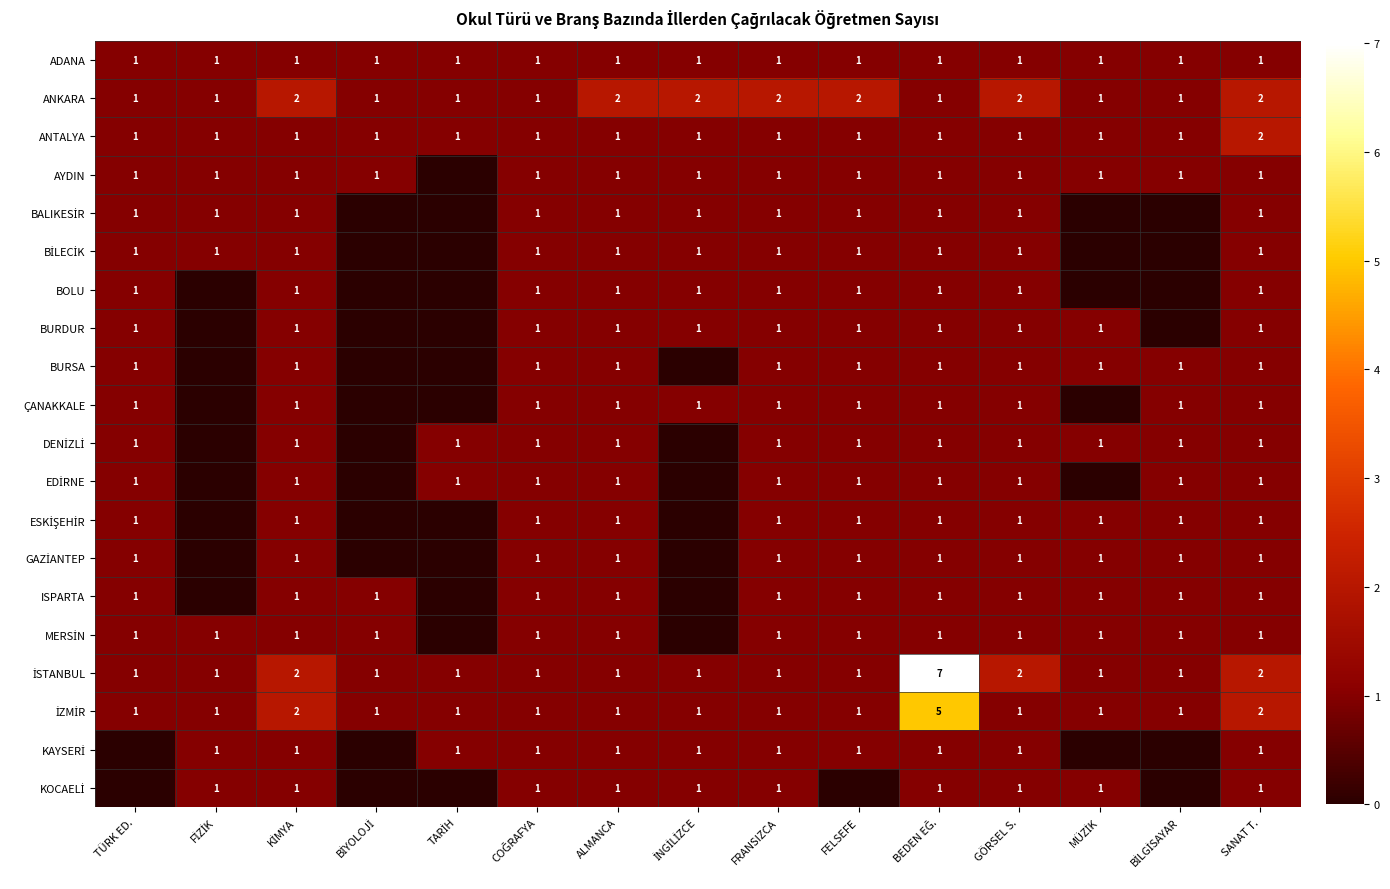

The AYDIN series shows 1 at SANAT T.. True or false?

True